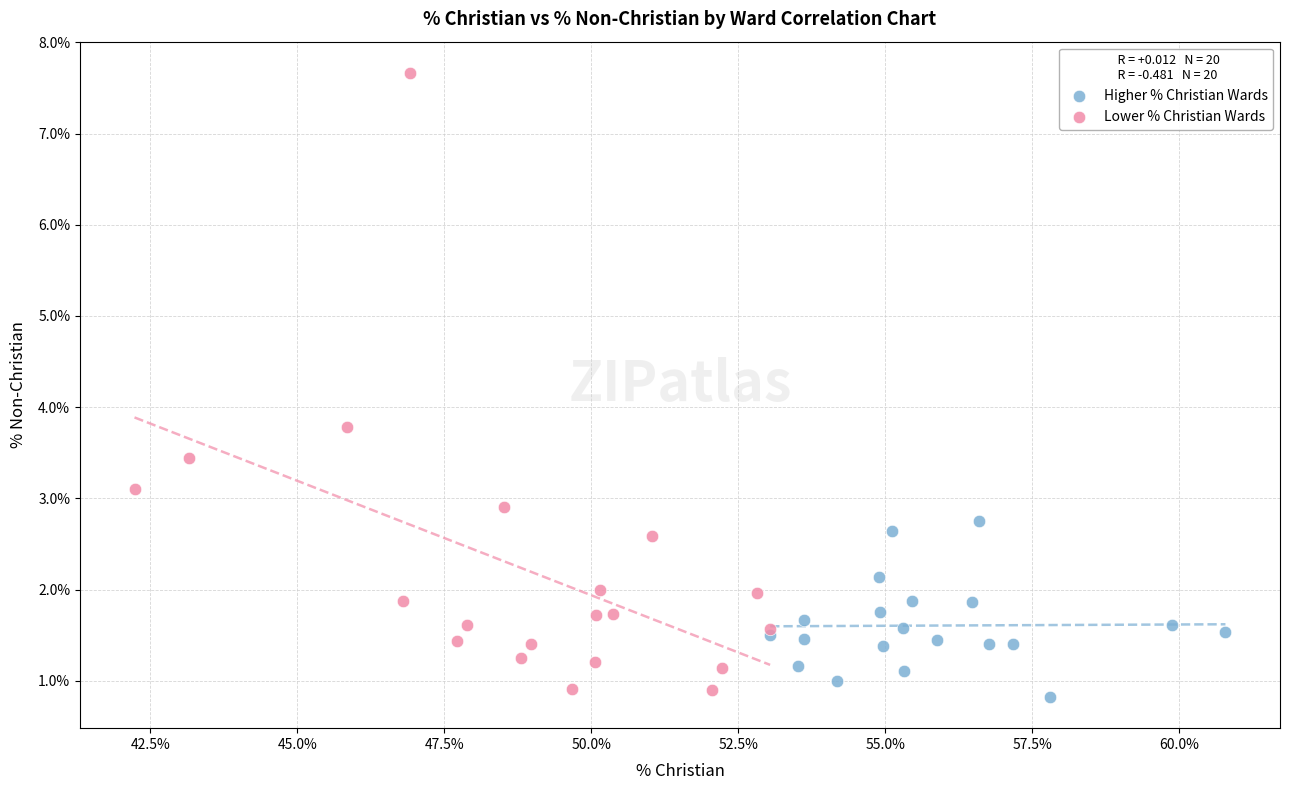

What are all the series names shown in the legend?

Higher % Christian Wards, Lower % Christian Wards